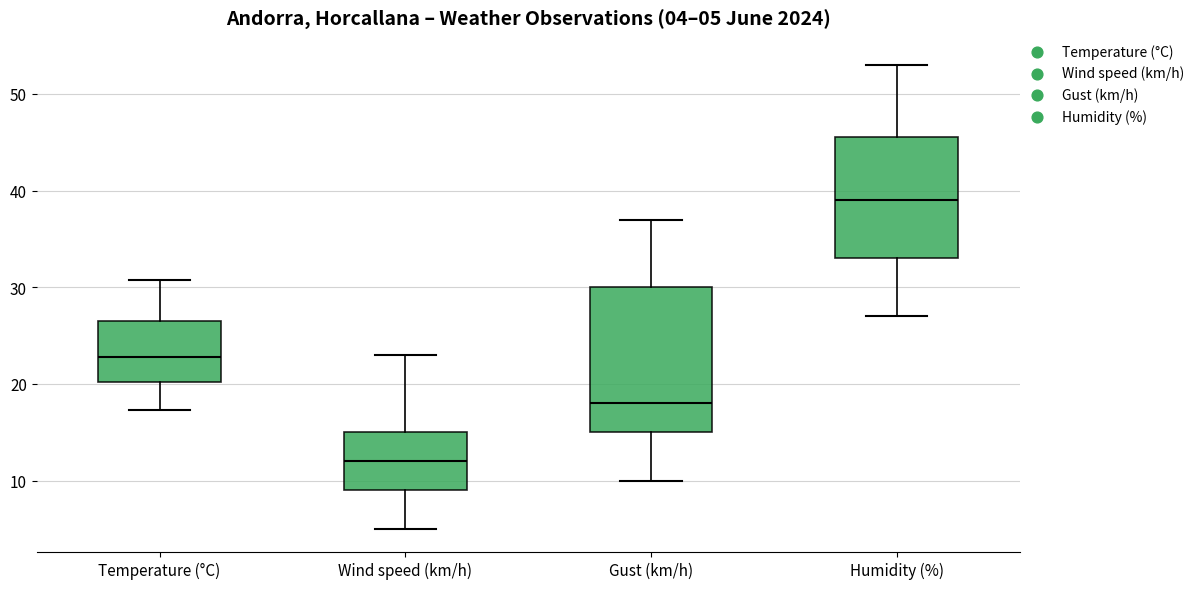

Which box's median line is the lowest?

Wind speed (km/h)